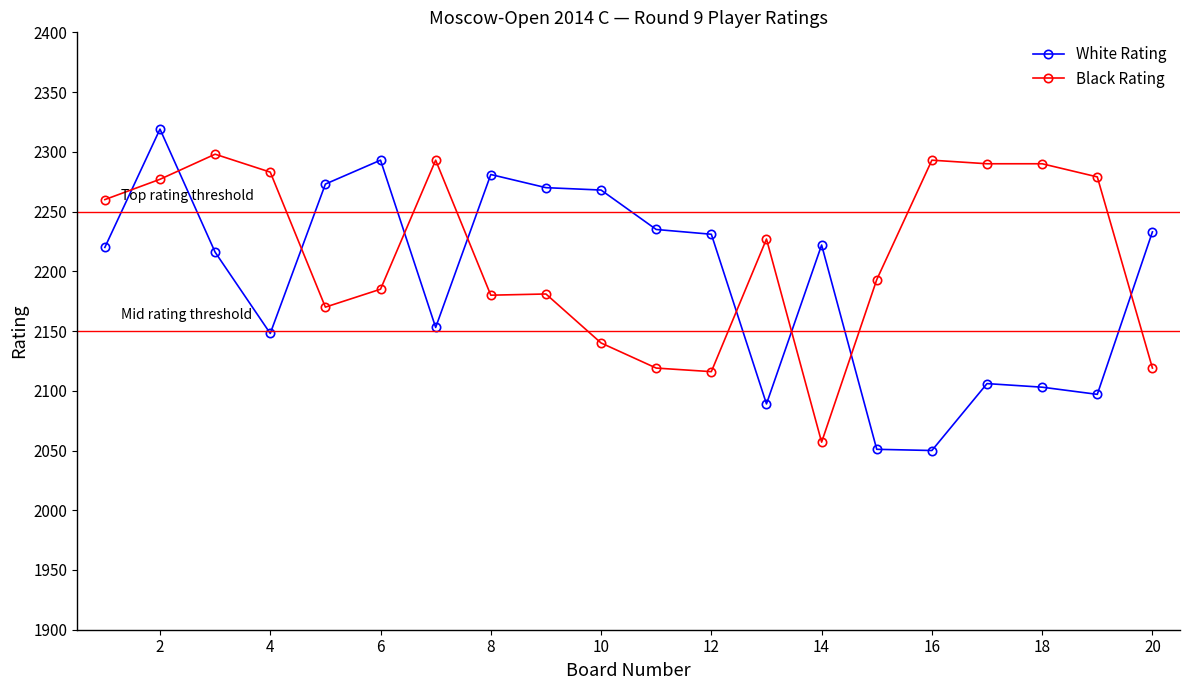

True or false: White Rating has more than 0 interior local peaks.

True